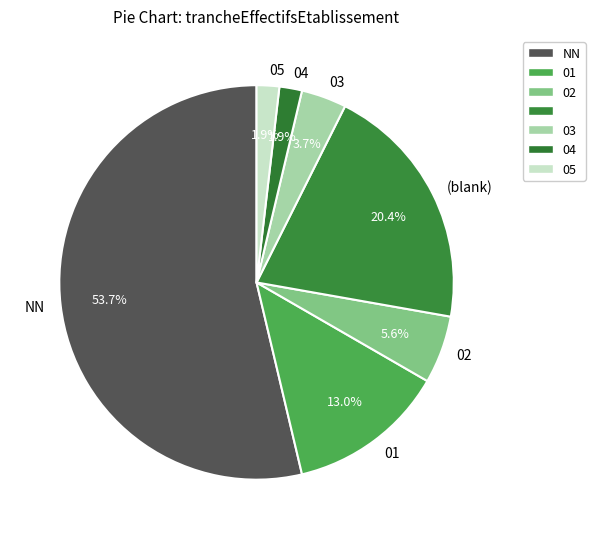

To the nearest percent, what is the combined percentage of 05 and 02?

7%